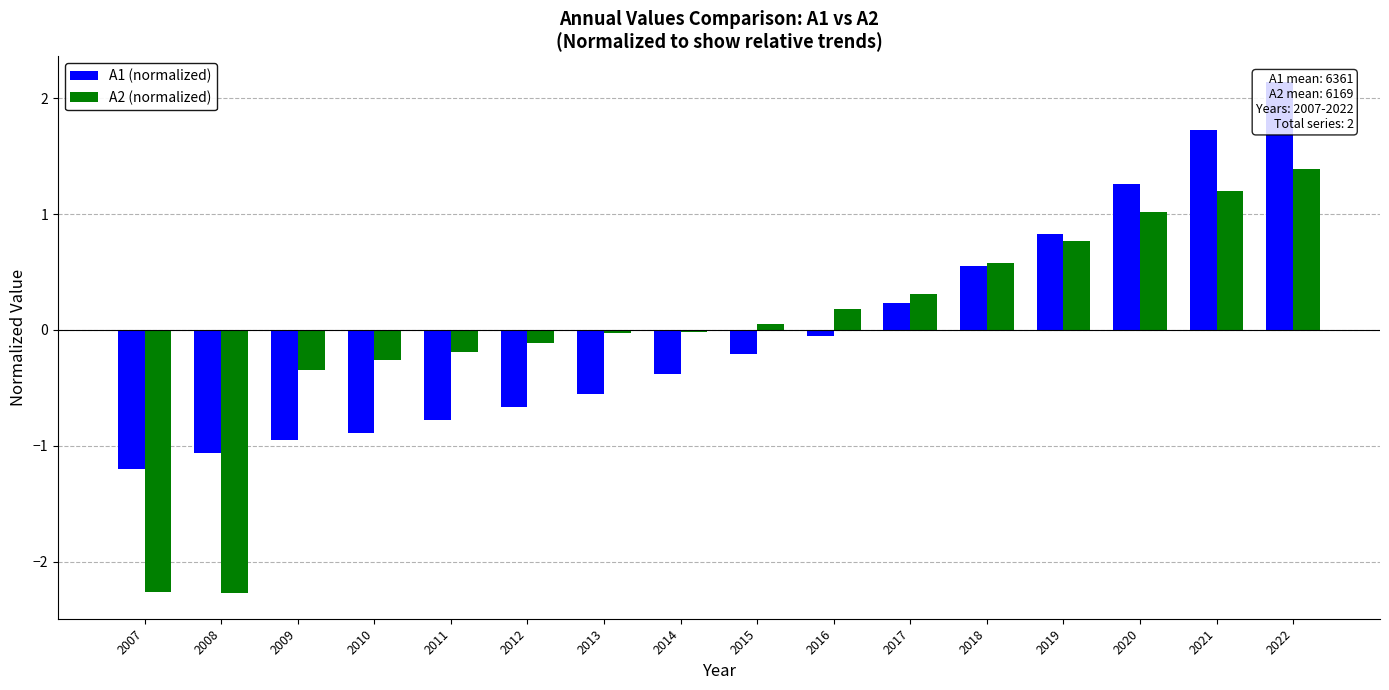

Which series changed the most between 2015 and 2021?

A1 (normalized)